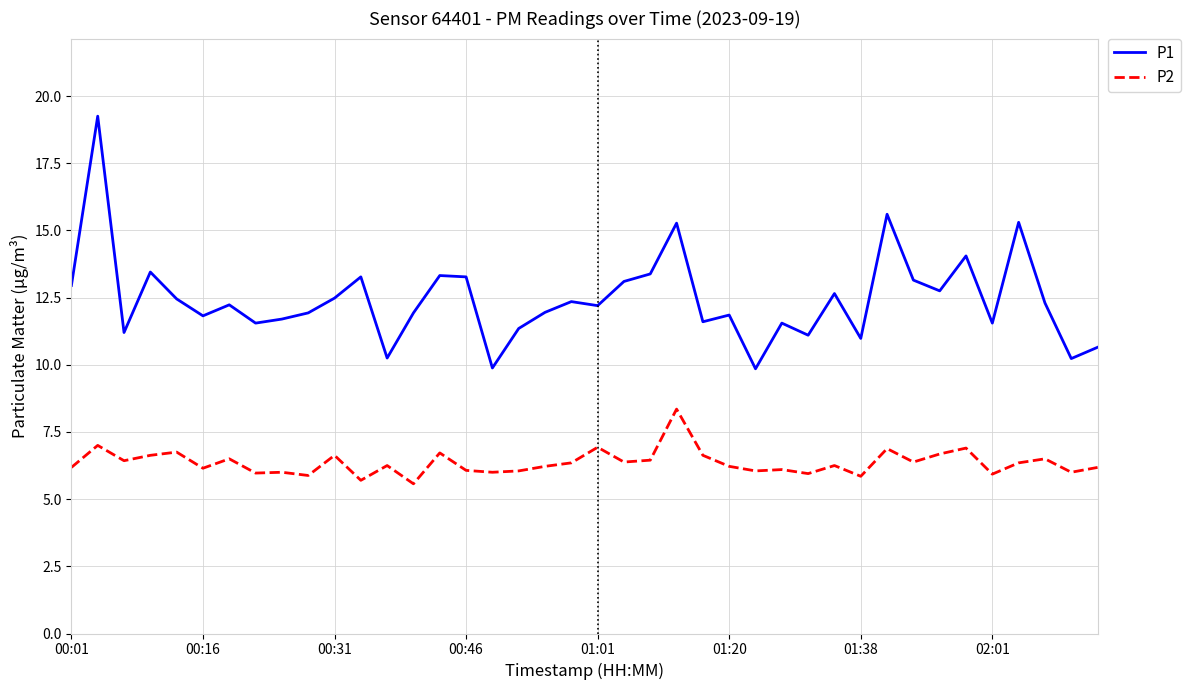

Which series has the widest spread of values?

P1